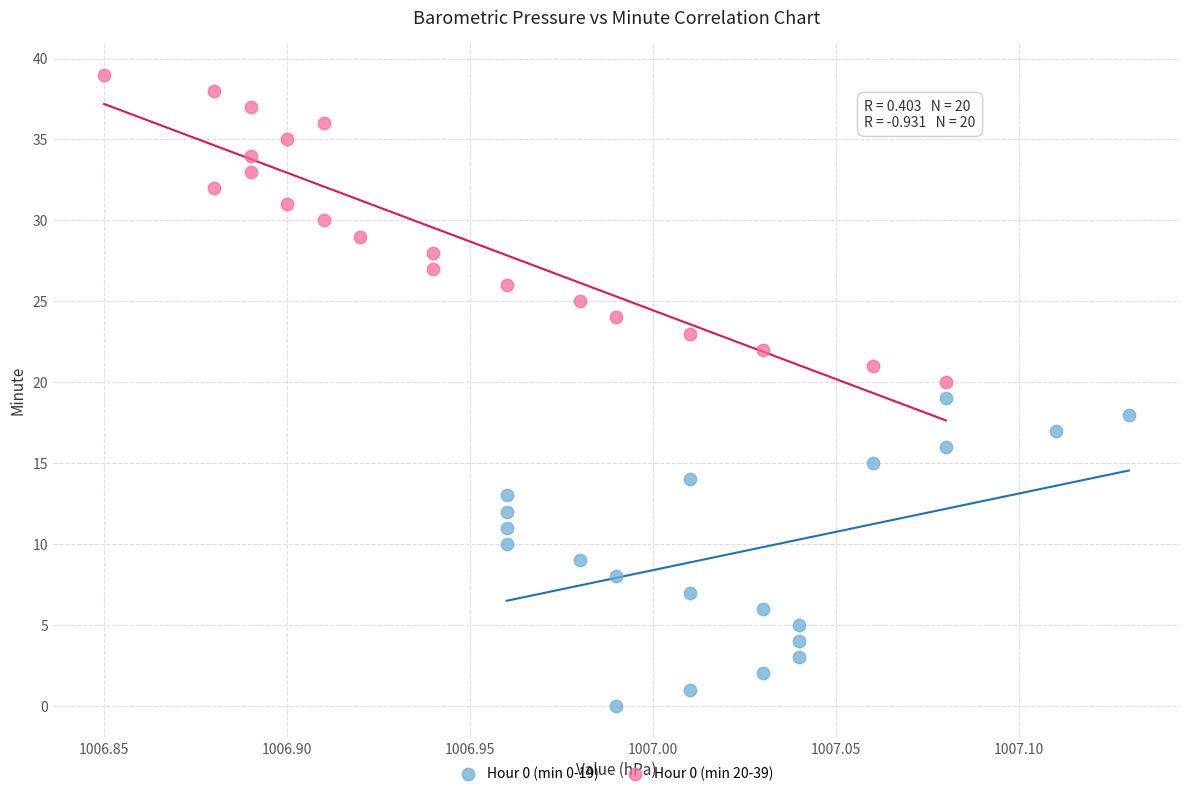

Which series reaches the minimum Y coordinate?

Hour 0 (min 0-19)